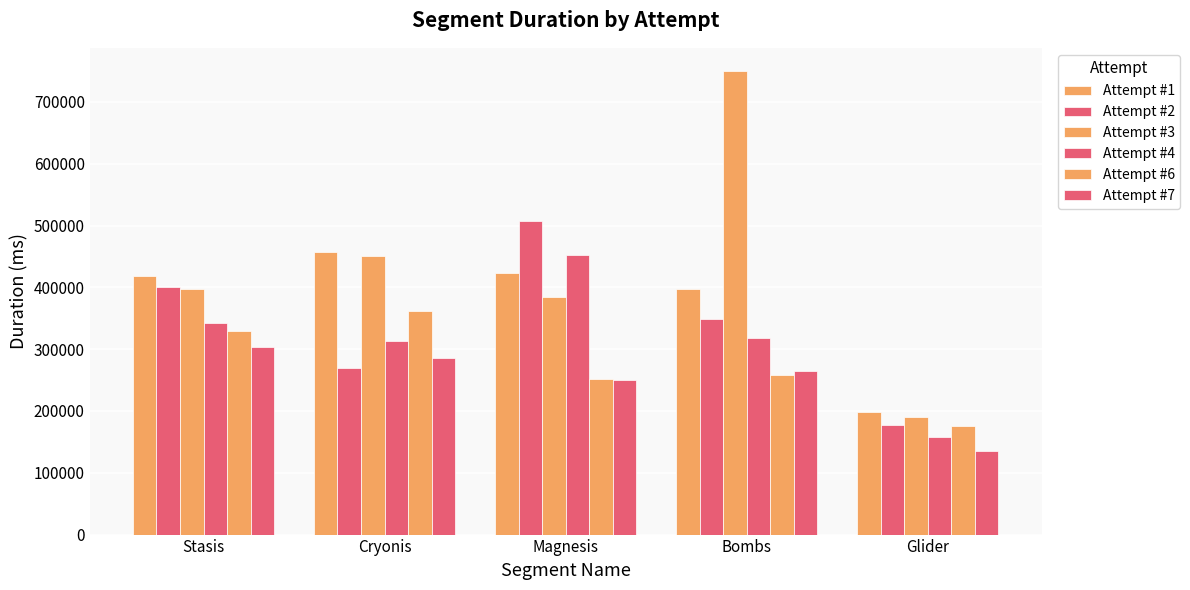

Reading left to right, extract all data points from this chart.

Attempt #1: Stasis=418736	Cryonis=456578	Magnesis=423002	Bombs=397901	Glider=198508
Attempt #2: Stasis=401196	Cryonis=269062	Magnesis=507479	Bombs=348596	Glider=177440
Attempt #3: Stasis=397029	Cryonis=451001	Magnesis=384878	Bombs=750127	Glider=189982
Attempt #4: Stasis=342806	Cryonis=313817	Magnesis=452863	Bombs=318650	Glider=157405
Attempt #6: Stasis=328966	Cryonis=361815	Magnesis=251598	Bombs=257641	Glider=175208
Attempt #7: Stasis=302767	Cryonis=285498	Magnesis=250698	Bombs=265274	Glider=135744